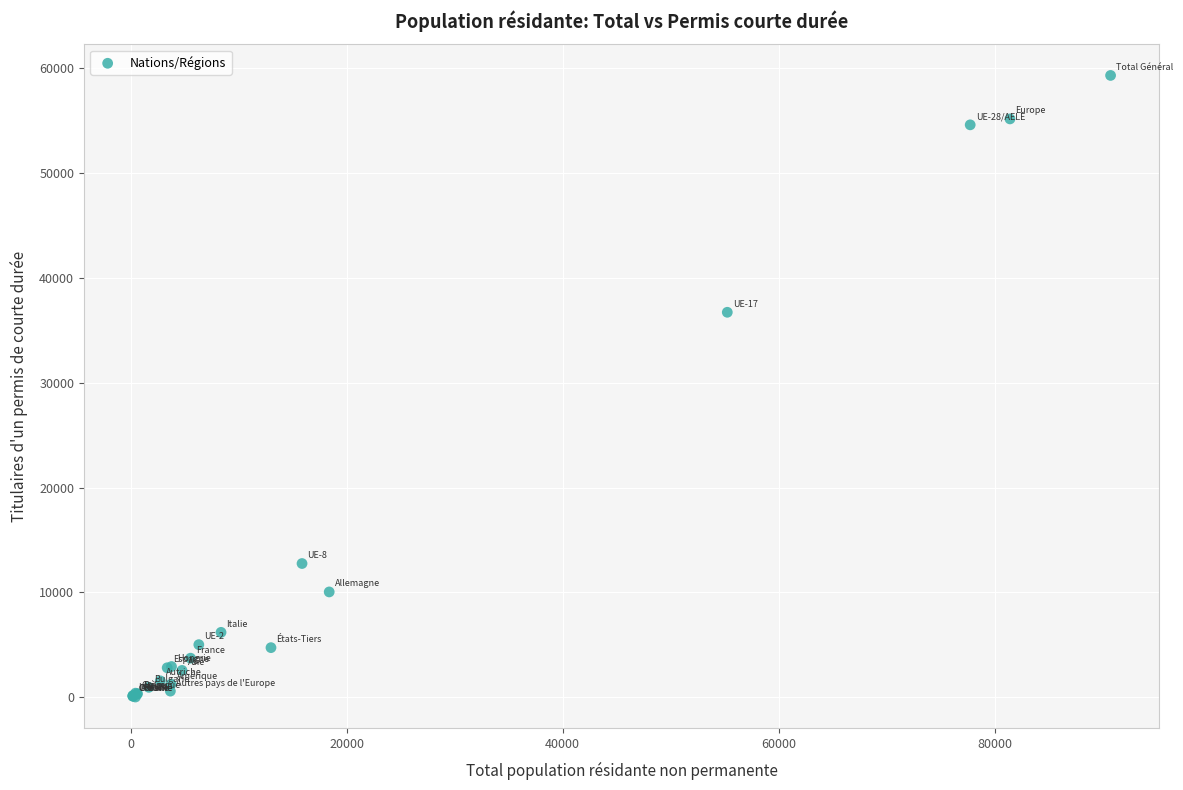

What Y value in the scatter plot is closest to 29670?

36729